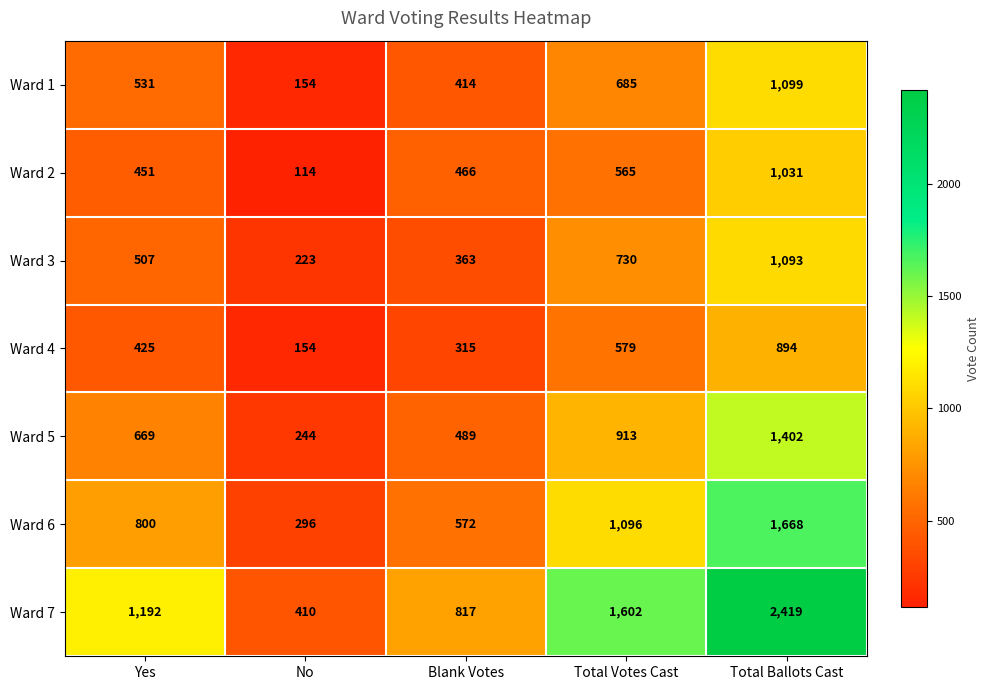

What is the difference between the maximum and minimum values in the Ward 1 series?

945